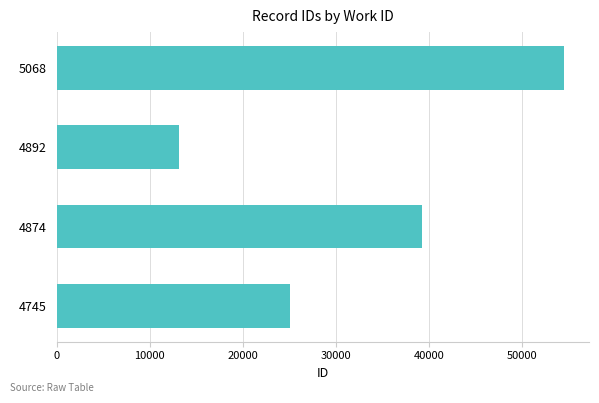

What is the average value?

32987